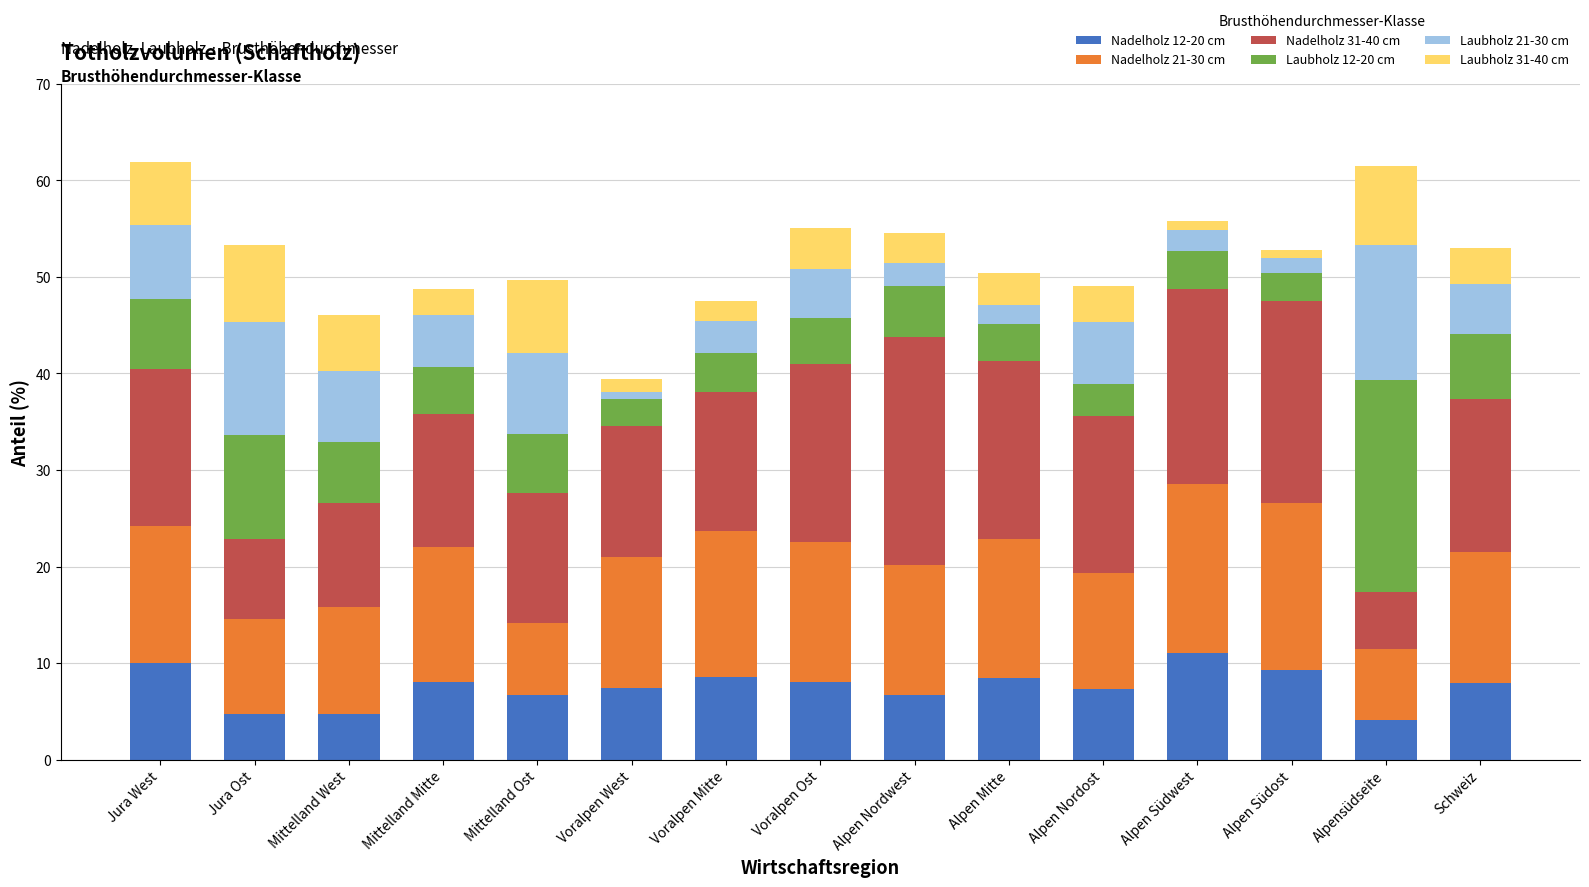

Does the chart contain stacked bars?

Yes